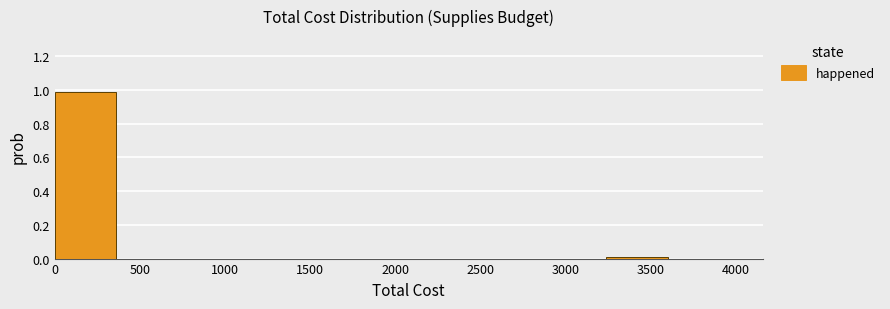

Reading left to right, transcribe this chart: for each bar, give the range it covers on the x-axis and its height. Neither the bar edges nor the heights are printed on the chart, so give them approximately, as read against the axes.

0 to 360: 1.00
360 to 720: 0
720 to 1080: 0
1080 to 1440: 0
1440 to 1800: 0
1800 to 2160: 0
2160 to 2520: 0
2520 to 2880: 0
2880 to 3240: 0
3240 to 3600: under 0.02
3600 to 3960: 0